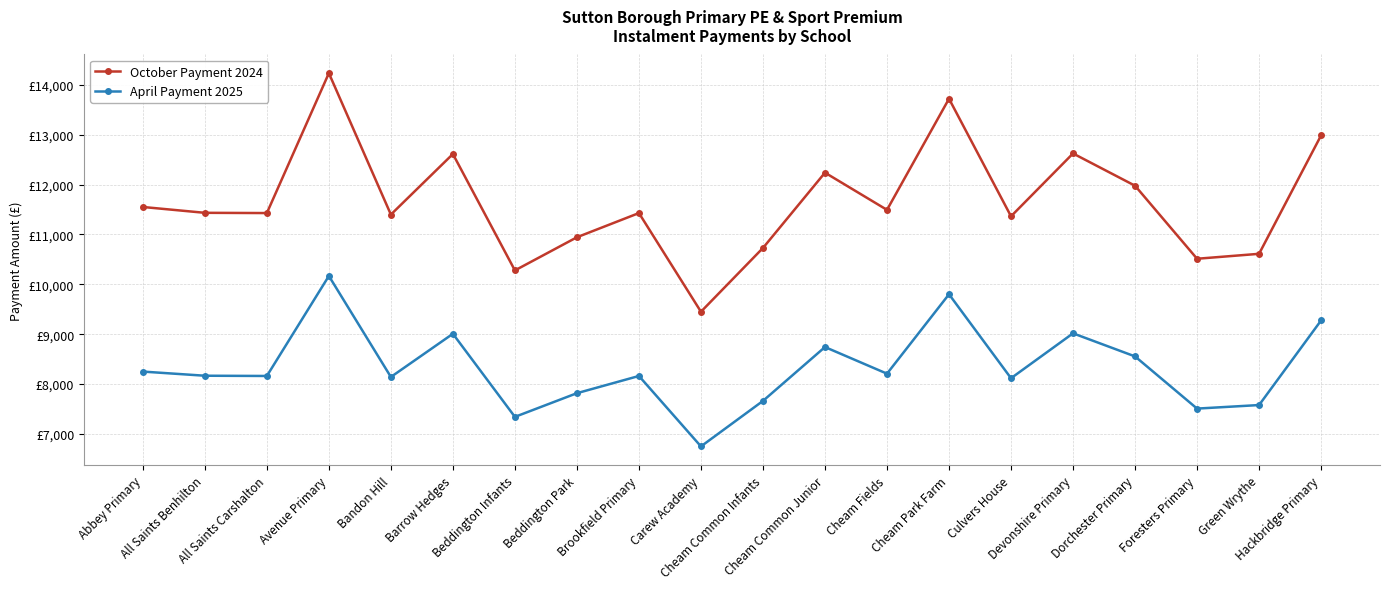

Between Avenue Primary and Hackbridge Primary, which series saw the biggest shift?

October Payment 2024